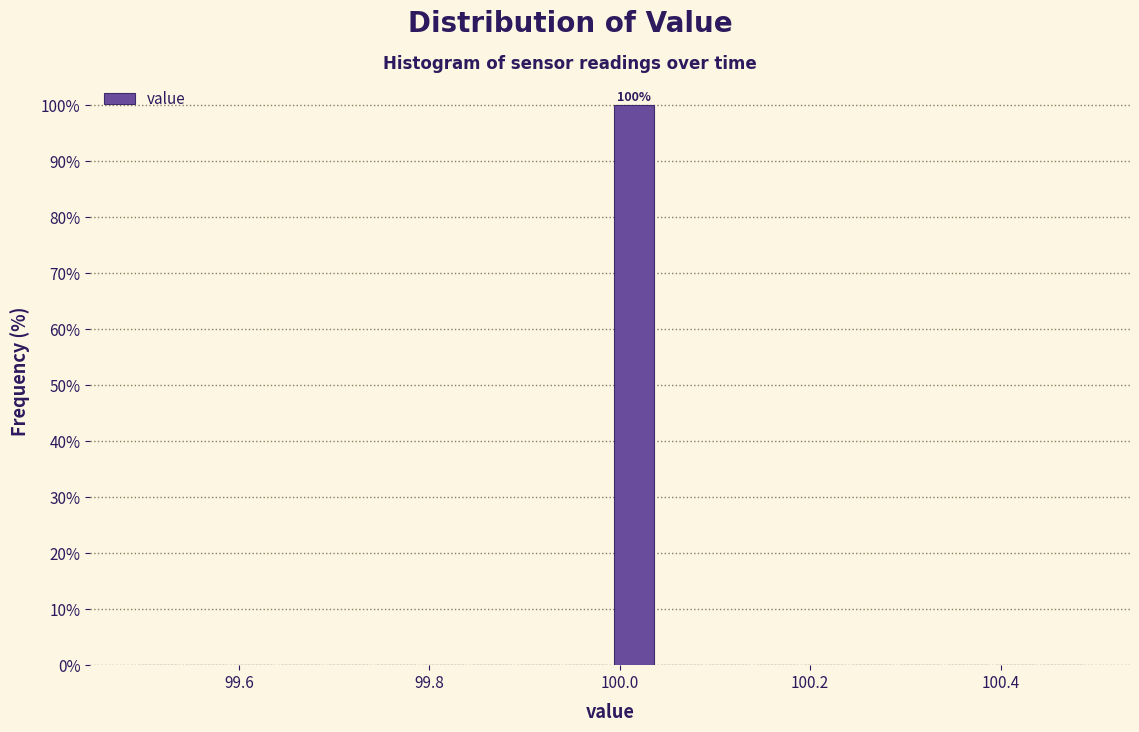

Read against the x-axis, roughly where is the centre of the tallest bar?

100.02